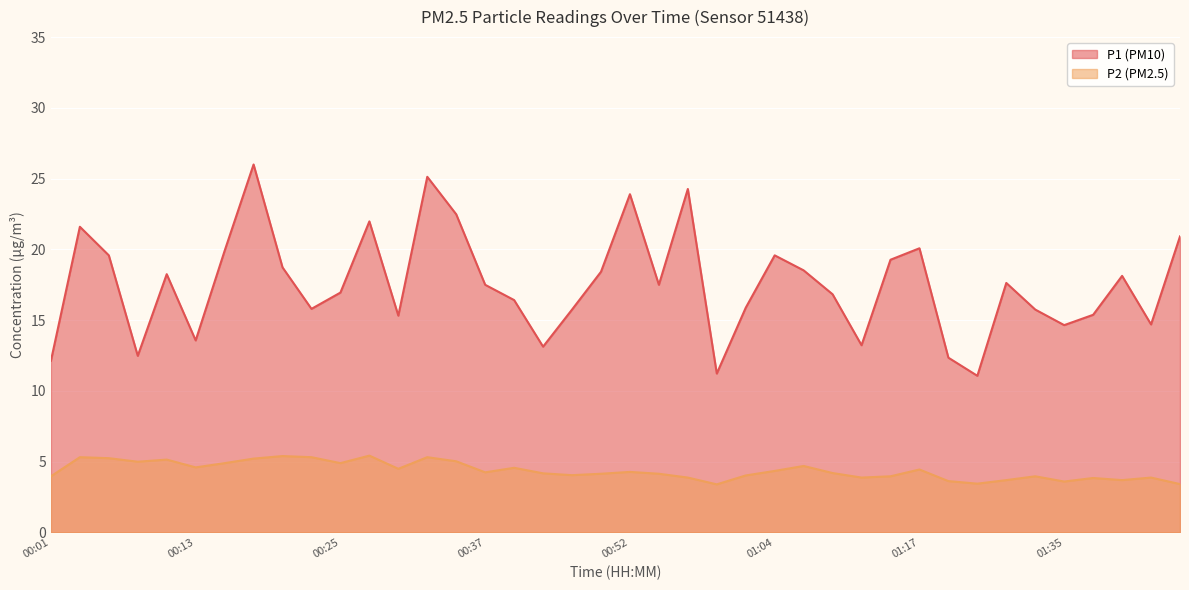

What is the difference between the P1 values at 01:32 and 00:20?

3.0